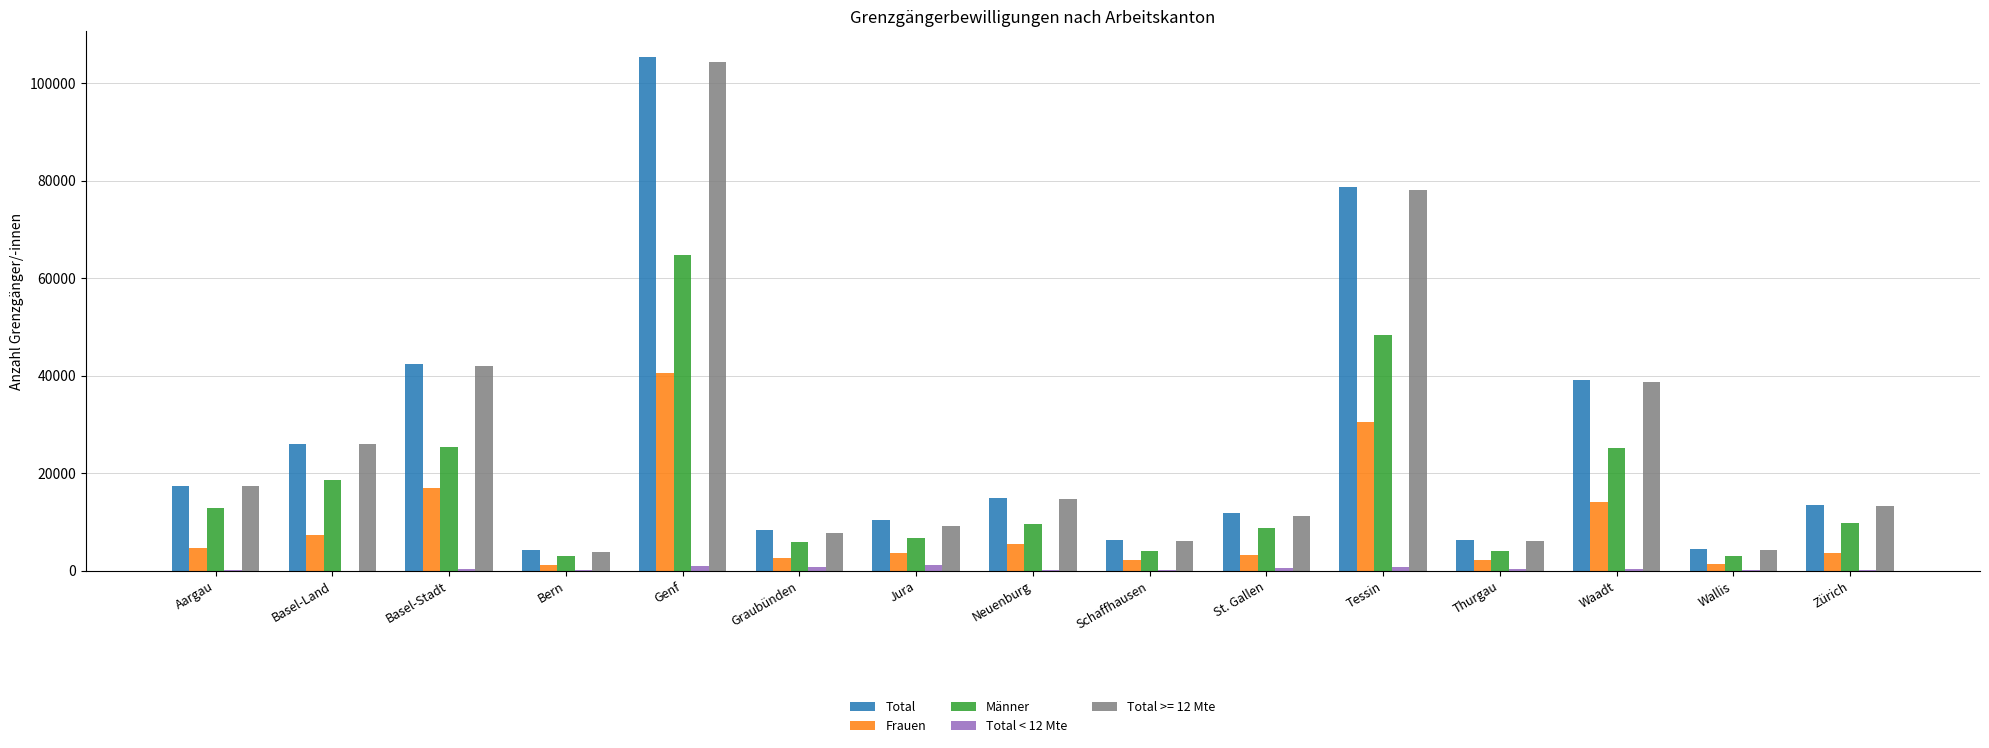

What is the sum of the Total < 12 Mte values at Aargau and Neuenburg?

373